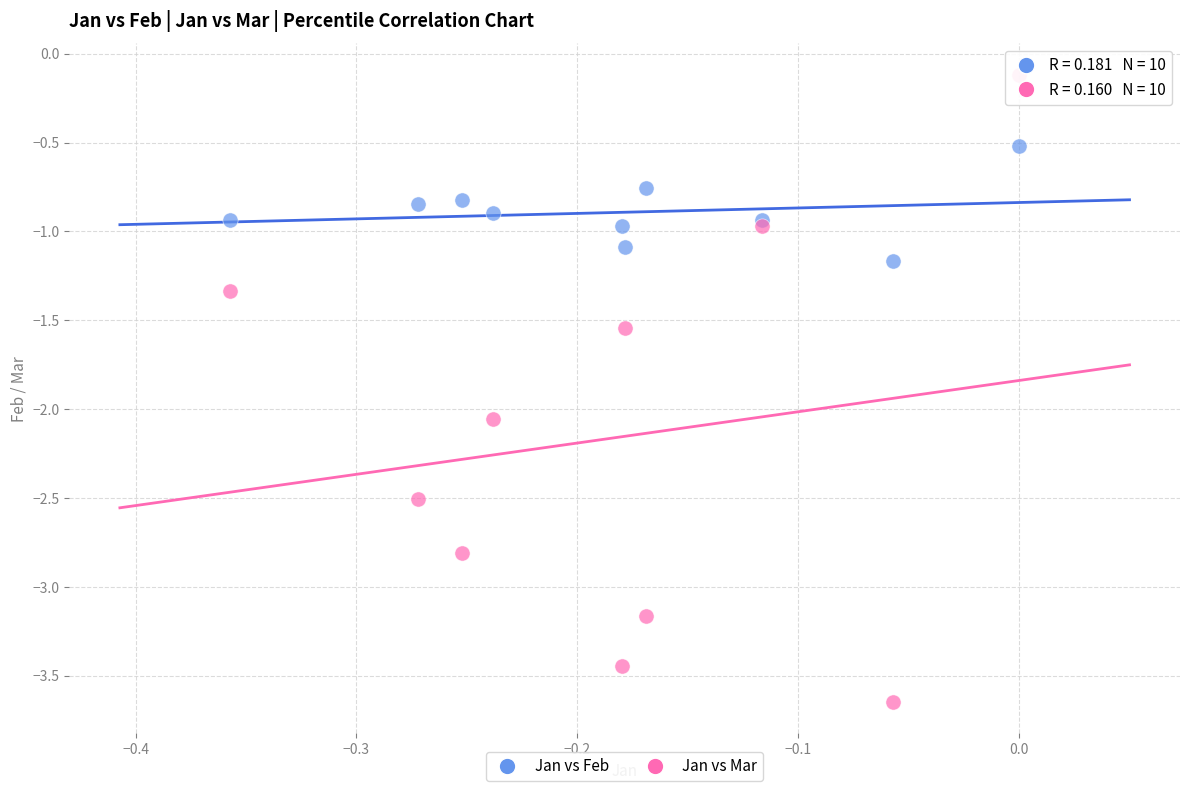

What are all the series names shown in the legend?

Jan vs Feb, Jan vs Mar